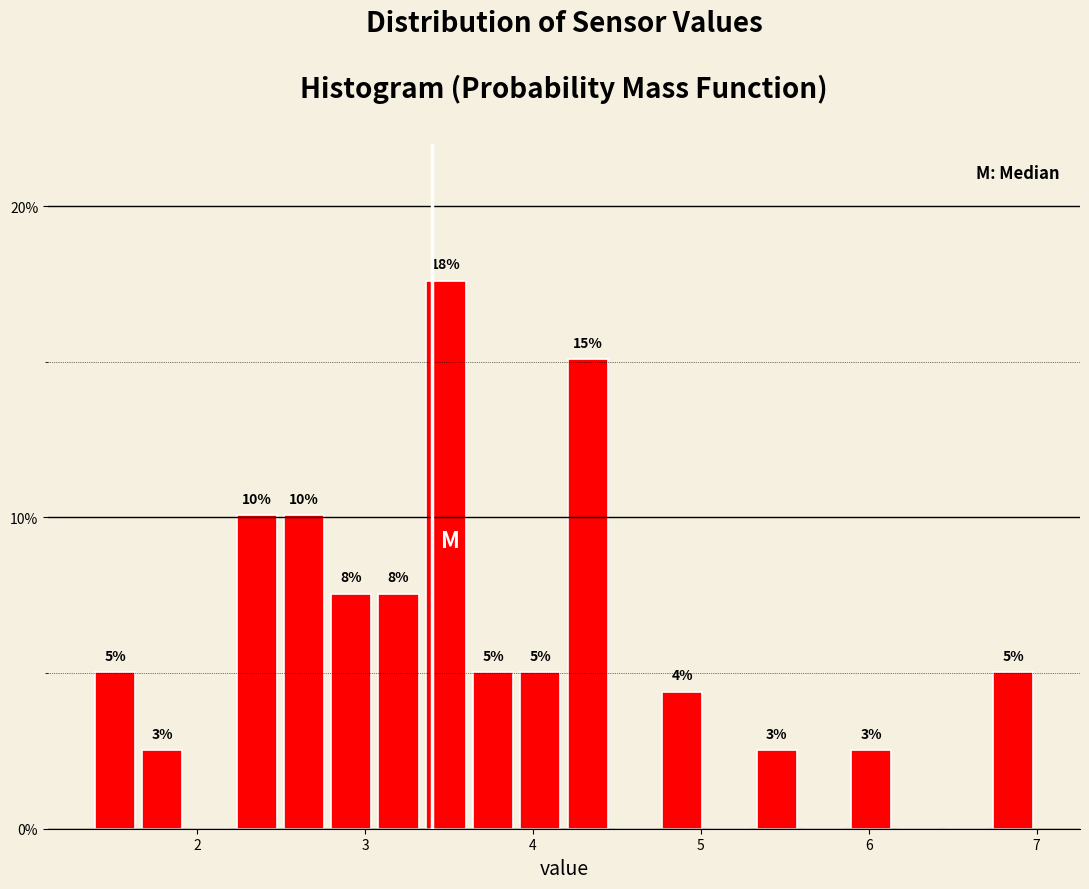

Around what value on the x-axis is the tallest bar? Give the approximate position of its centre, as read against the axis.

3.5